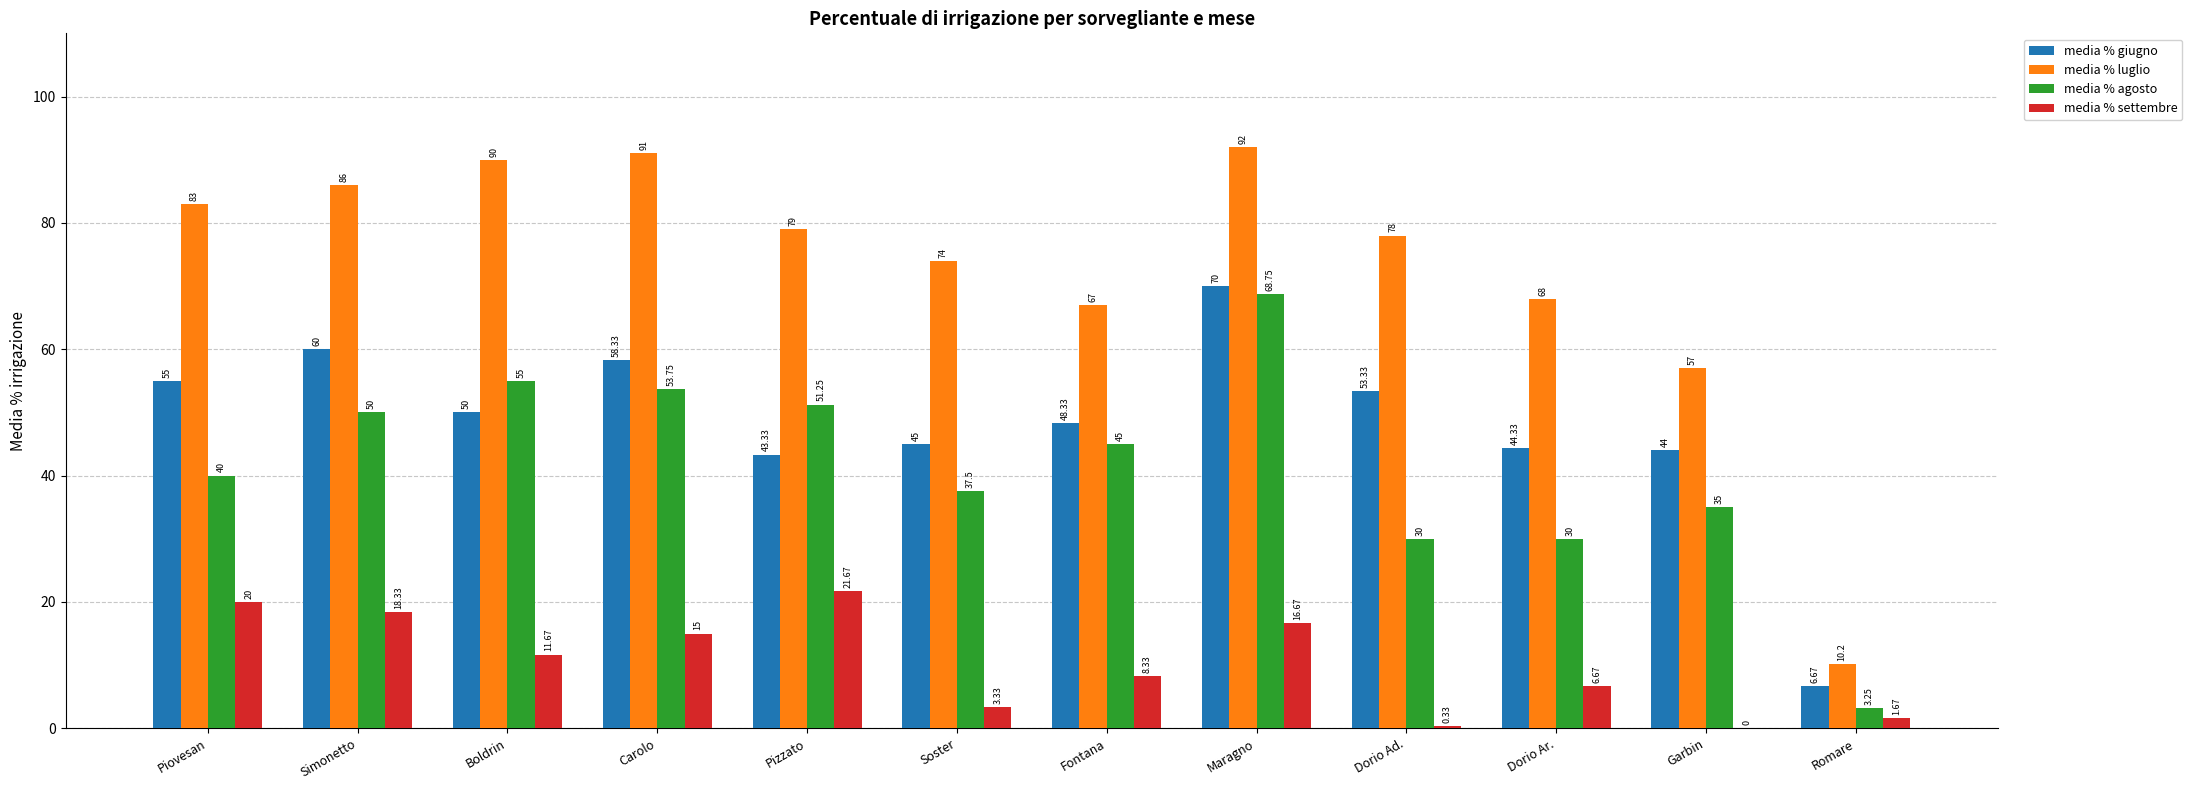

At which label is media % luglio closest to 51?

Garbin